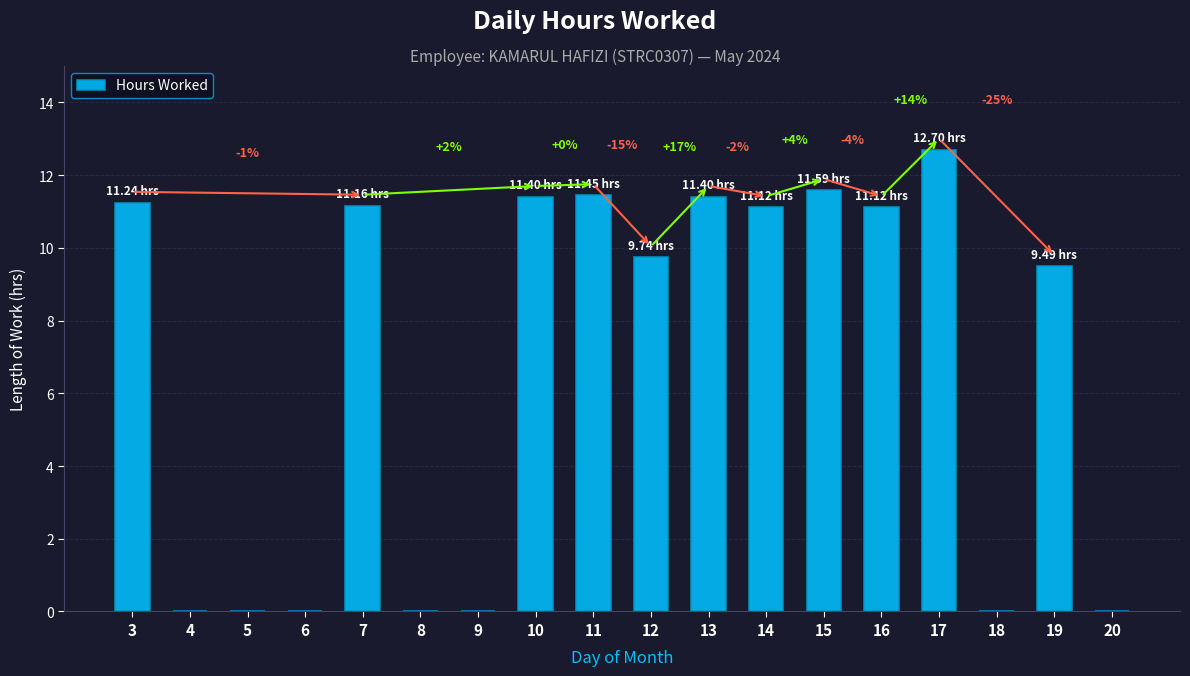

Are the bars grouped side by side (vs. stacked)?

No